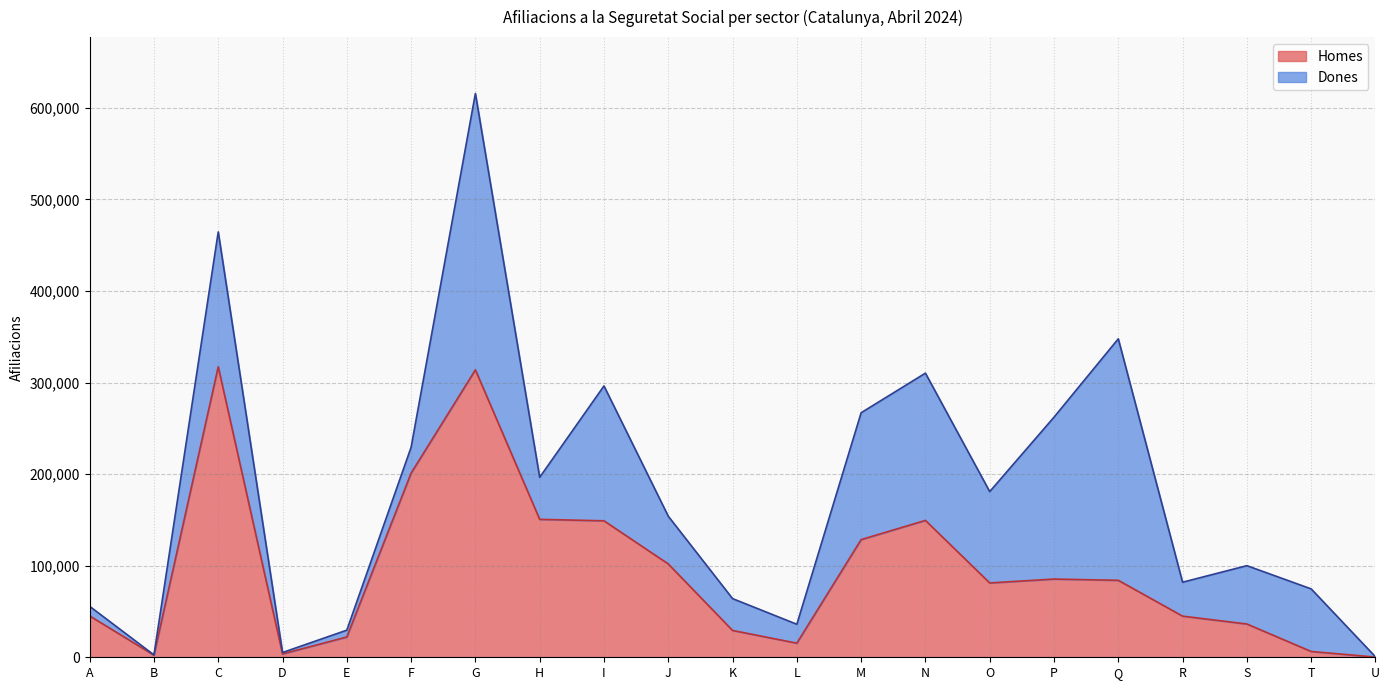

Read the Homes value at M, to the nearest 100.

128500